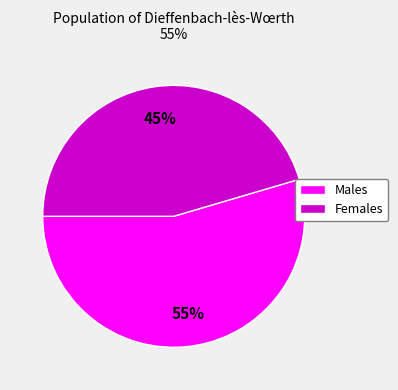

Count the number of slices in the pie.

2